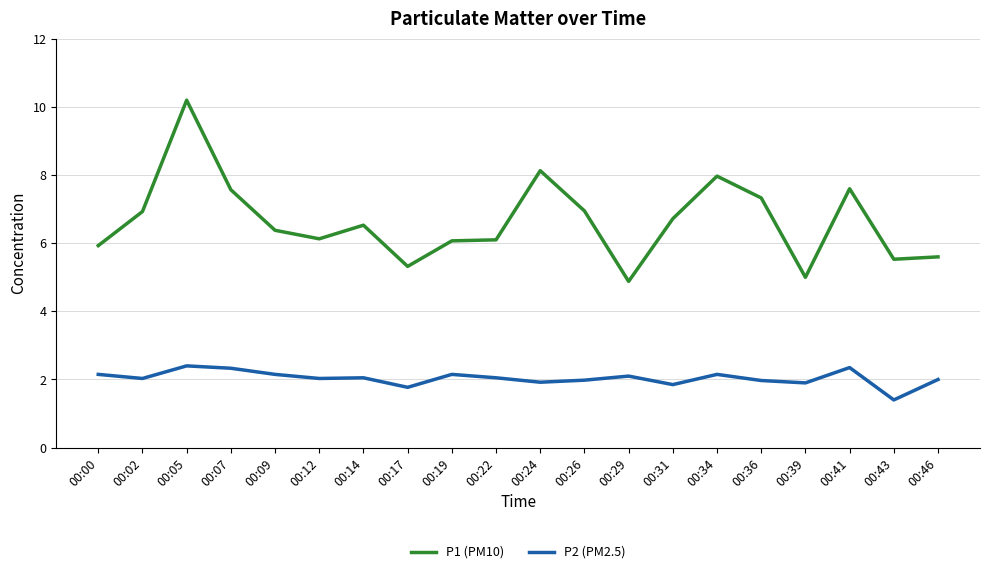

What is the total value across all series at 00:17?

7.1